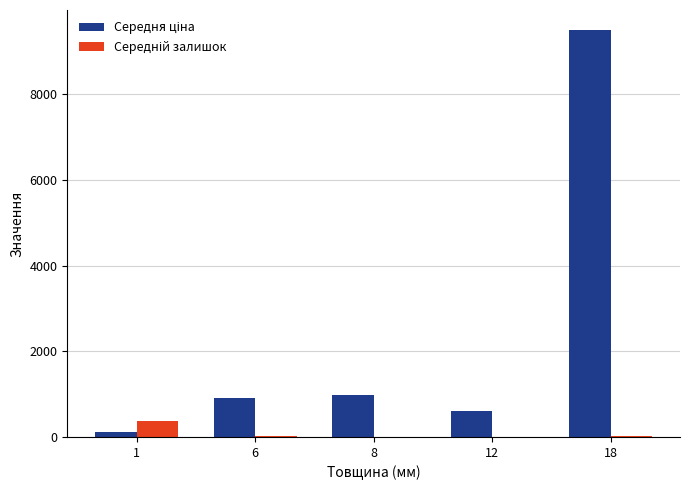

The value of Середня ціна at 8 is 974.2. True or false?

True